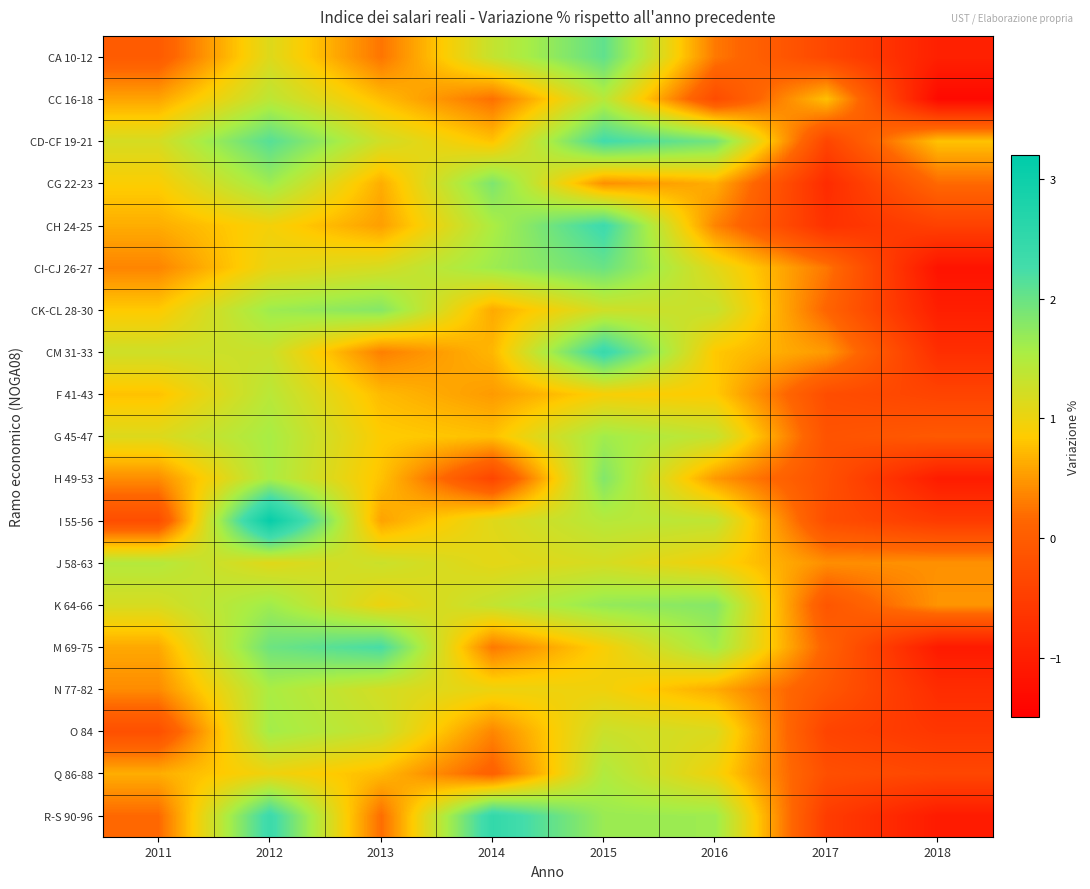

At 2013, list the series in order from largest to smallest.

M 69-75, CK-CL 28-30, O 84, J 58-63, CD-CF 19-21, N 77-82, CI-CJ 26-27, K 64-66, G 45-47, H 49-53, CC 16-18, F 41-43, Q 86-88, CG 22-23, I 55-56, CH 24-25, CM 31-33, CA 10-12, R-S 90-96